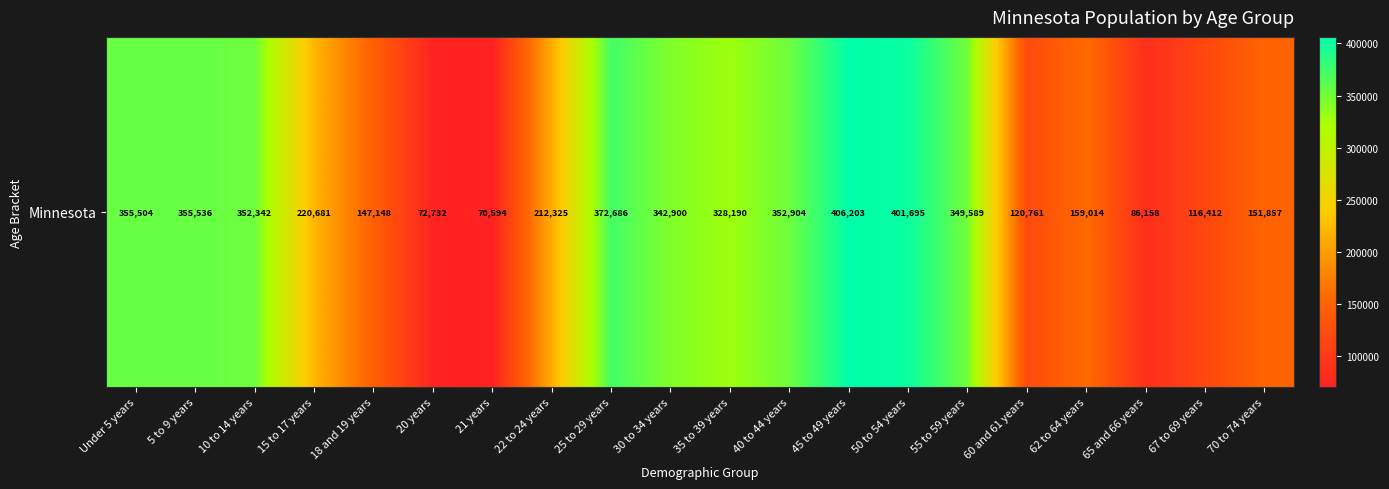

List the labels in order of value, largest first.

45 to 49 years, 50 to 54 years, 25 to 29 years, 5 to 9 years, Under 5 years, 40 to 44 years, 10 to 14 years, 55 to 59 years, 30 to 34 years, 35 to 39 years, 15 to 17 years, 22 to 24 years, 62 to 64 years, 70 to 74 years, 18 and 19 years, 60 and 61 years, 67 to 69 years, 65 and 66 years, 20 years, 21 years